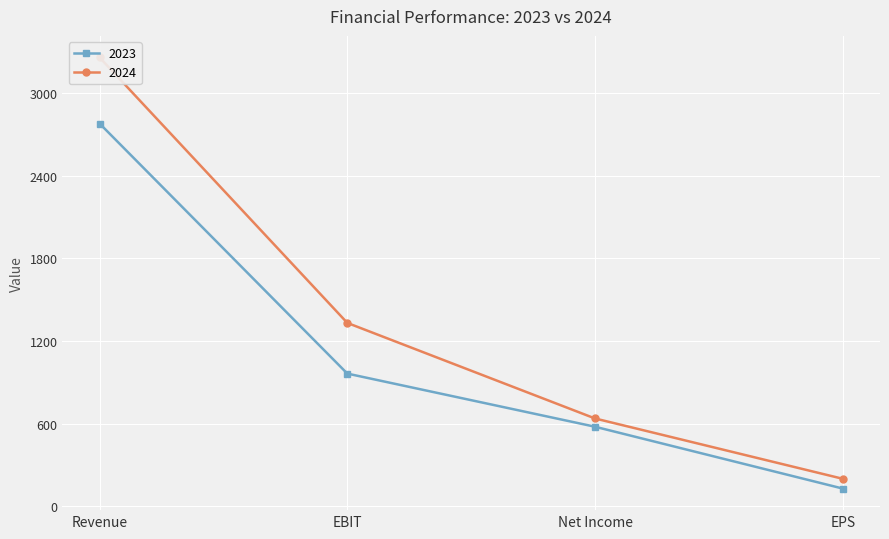

Reading left to right, extract all data points from this chart.

2023: Revenue=2780	EBIT=964	Net Income=578	EPS=129
2024: Revenue=3260	EBIT=1332	Net Income=638	EPS=200